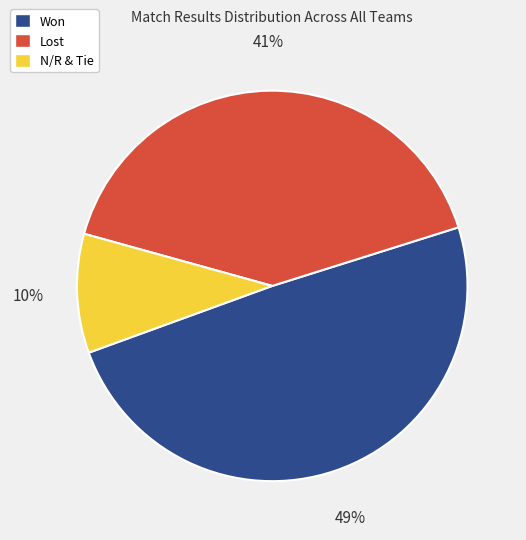

What is the largest slice in the pie chart?

Won